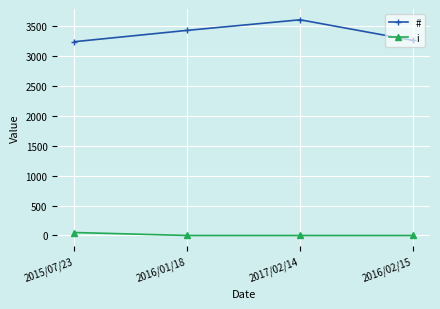

In #, how many points are higher than both neighbors (excluding endpoints)?

1